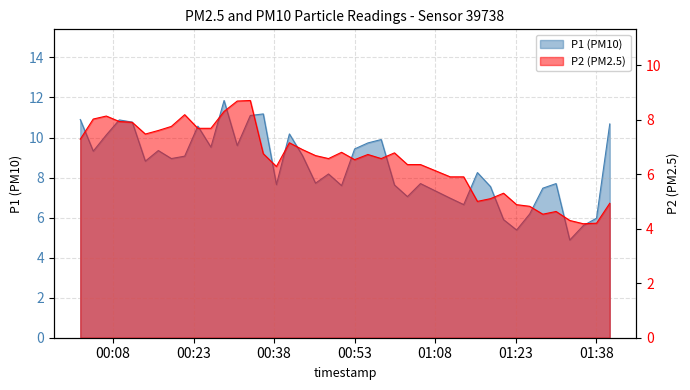

What is the smallest value displayed?

4.2